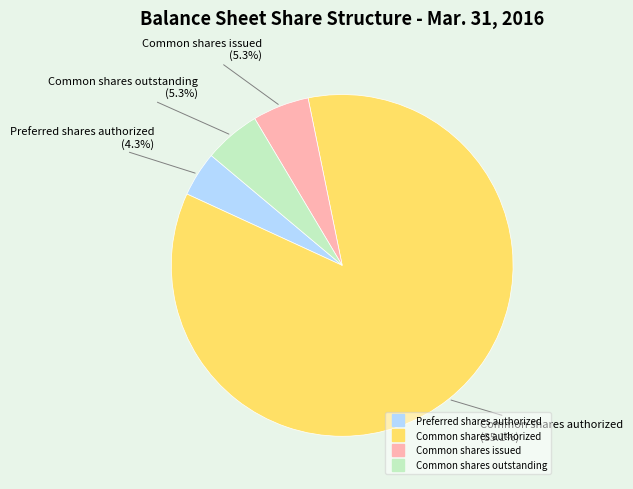

Combined, do Common shares issued and Common shares authorized account for over 50%?

Yes